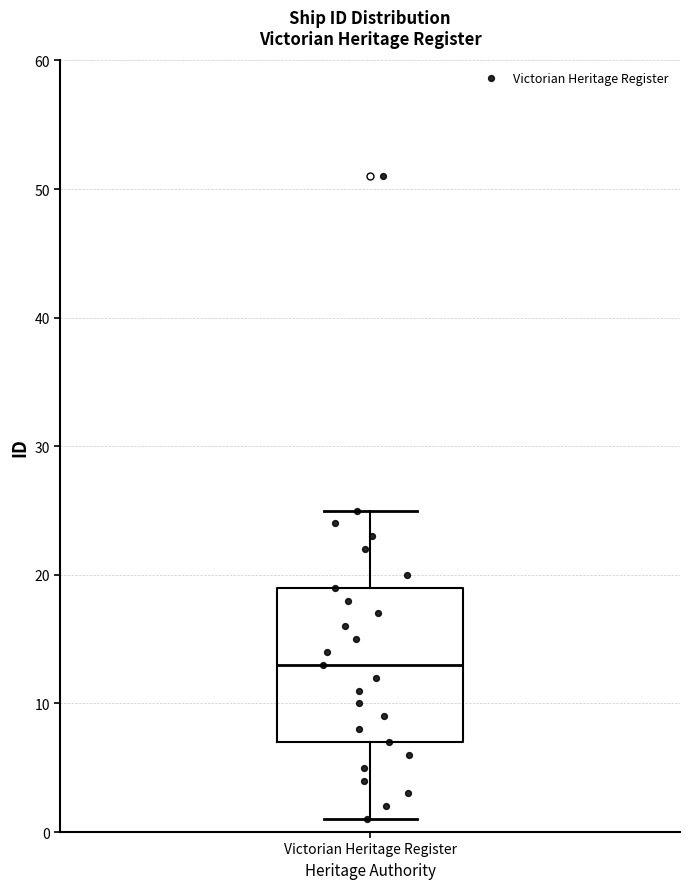

Read this box plot against the y-axis: the position of the median line, the range covered by the box, and the ends of both whiskers. The values are not printed on the chart, so give them approximately, as read against the axis.

median 13, box 7 to 19, whiskers 1 to 25